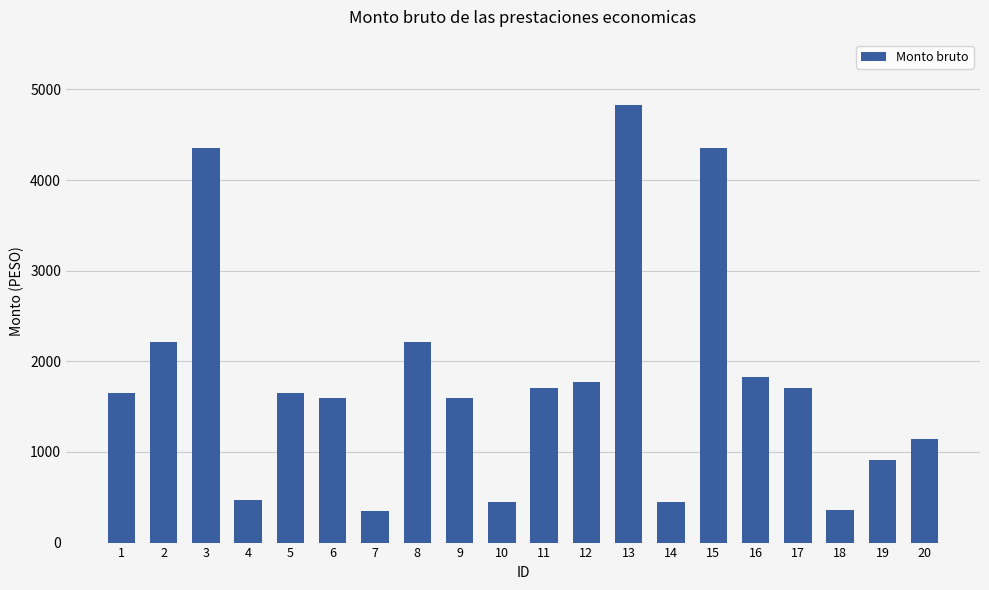

How many series are shown in this chart?

1